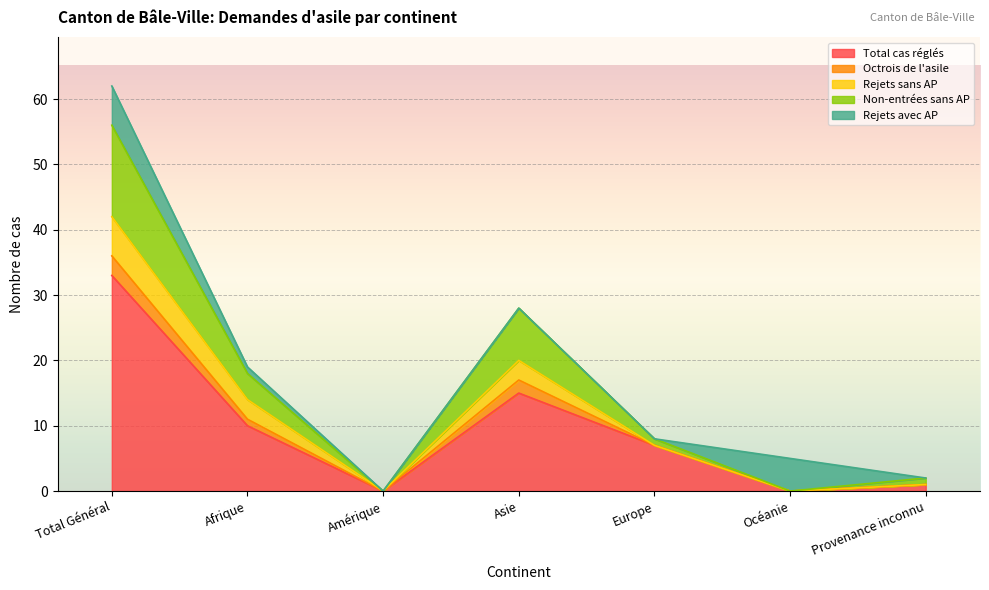

What are all the series names shown in the legend?

Total cas réglés, Octrois de l'asile, Rejets sans AP, Non-entrées sans AP, Rejets avec AP